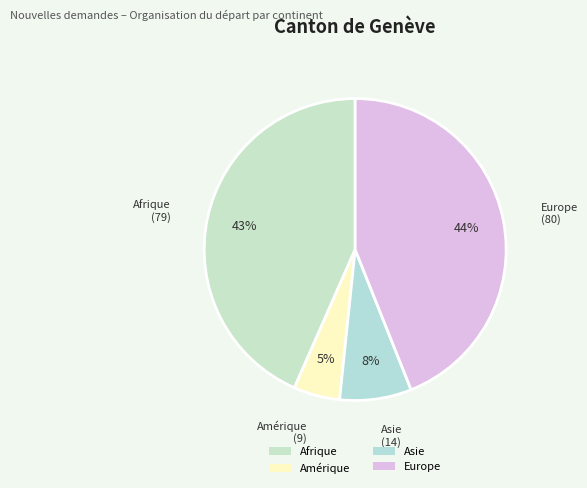

Which slice is the smallest?

Amérique